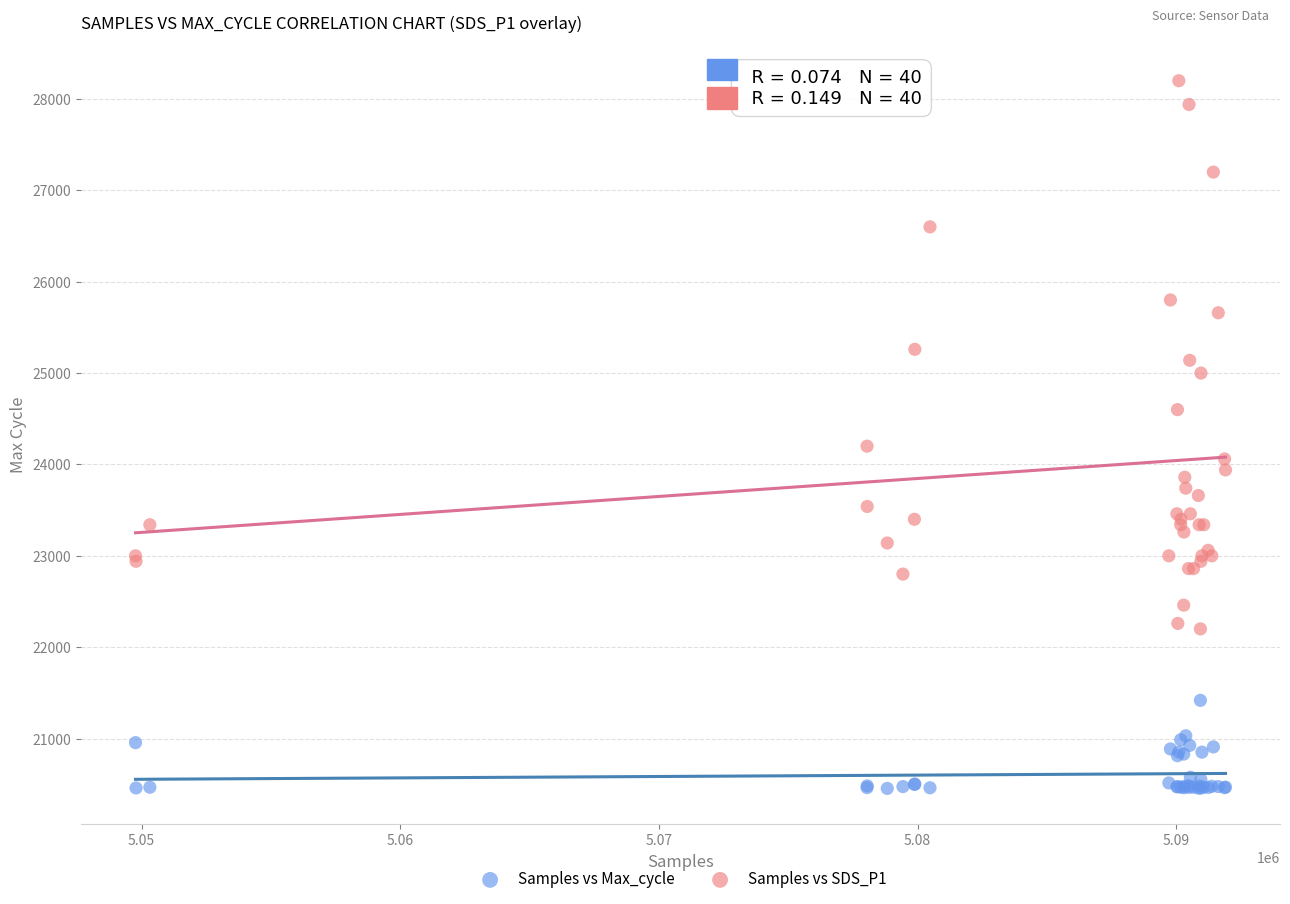

Which series reaches the minimum Y coordinate?

Samples vs Max_cycle